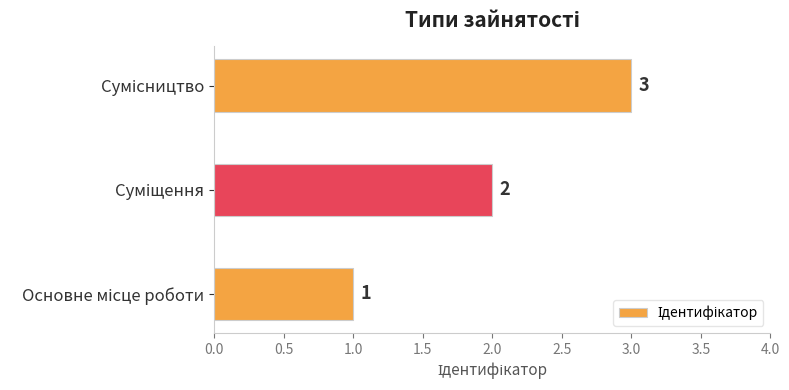

What is the average value?

2